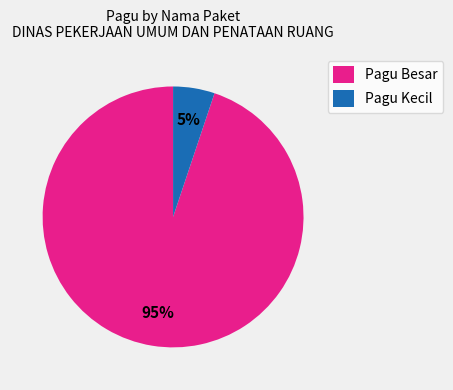

Which has a higher value, Pagu Kecil or Pagu Besar?

Pagu Besar